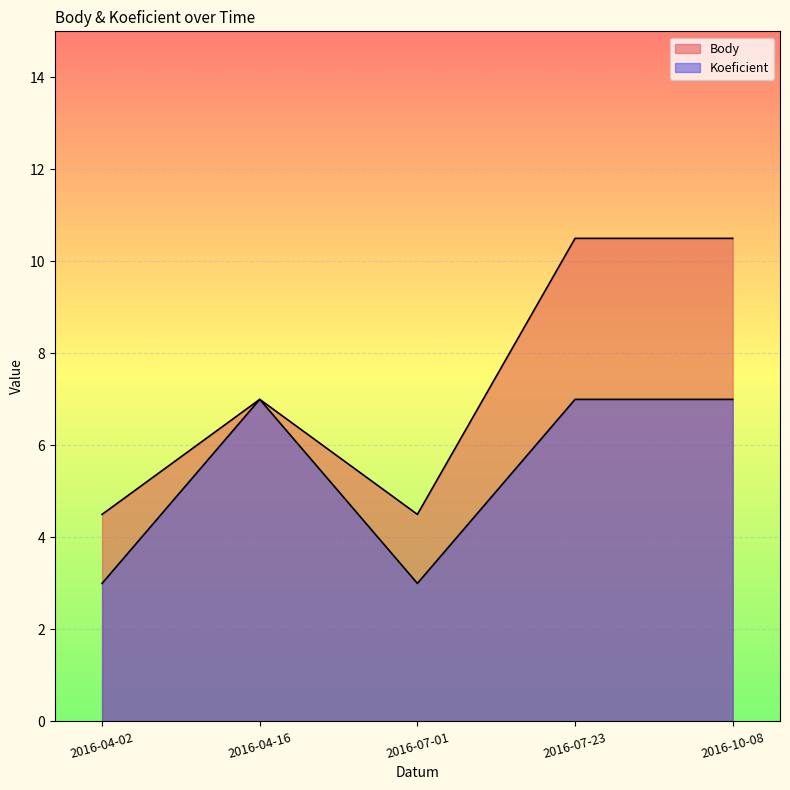

At which label is Body closest to 7?

2016-04-16